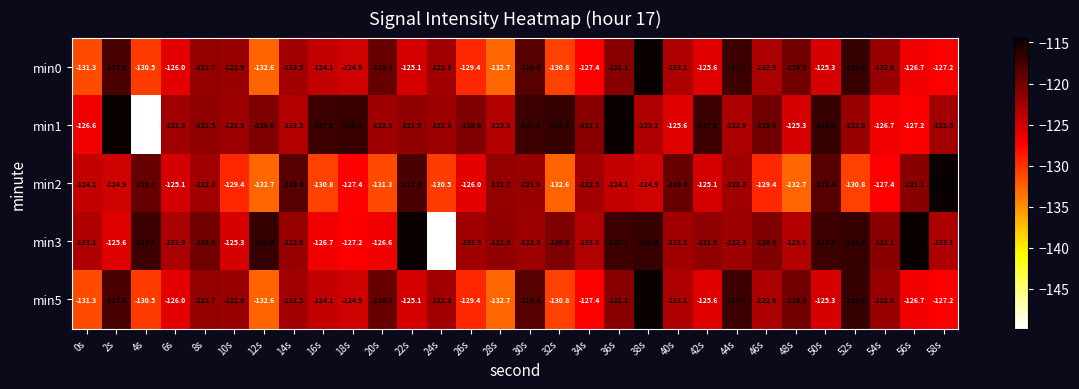

At which label does min3 first exceed -122?

4s